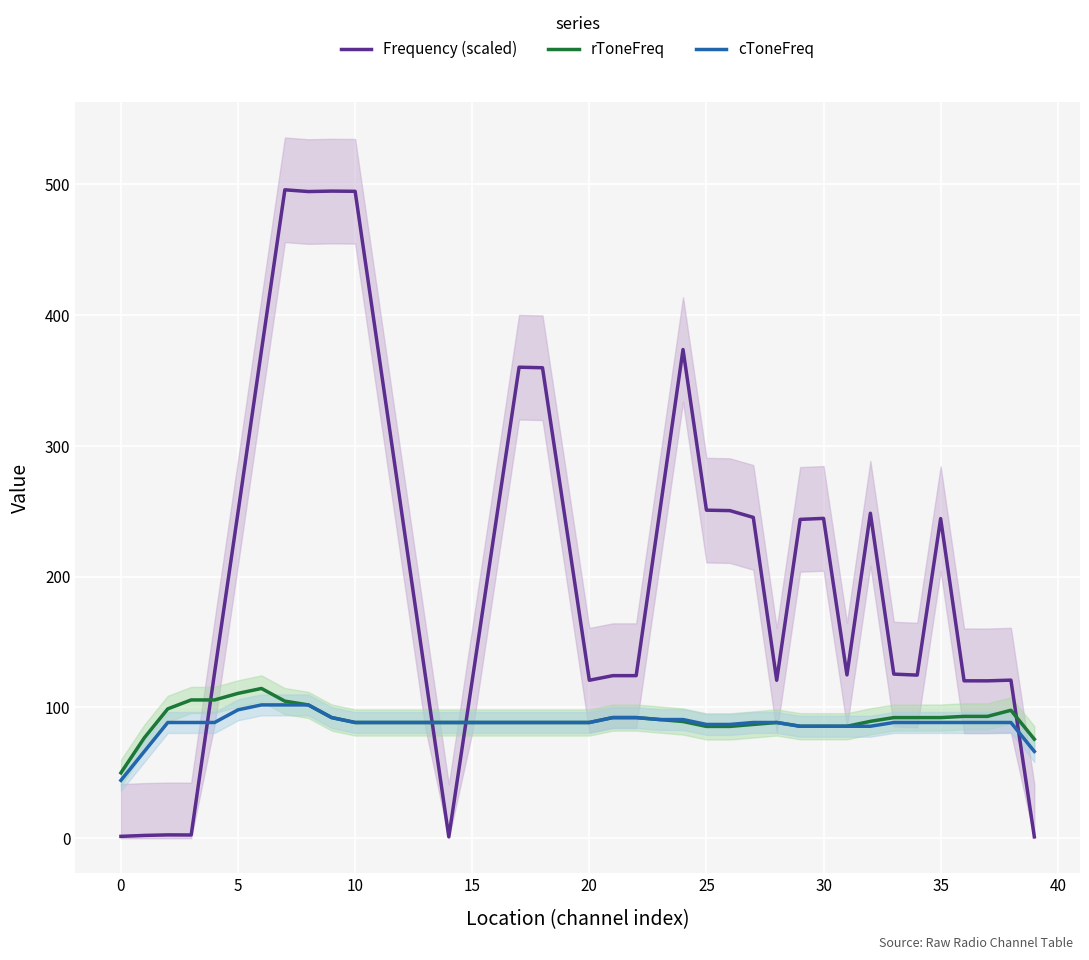

Is it true that cToneFreq equals 88.5 at 19?

True